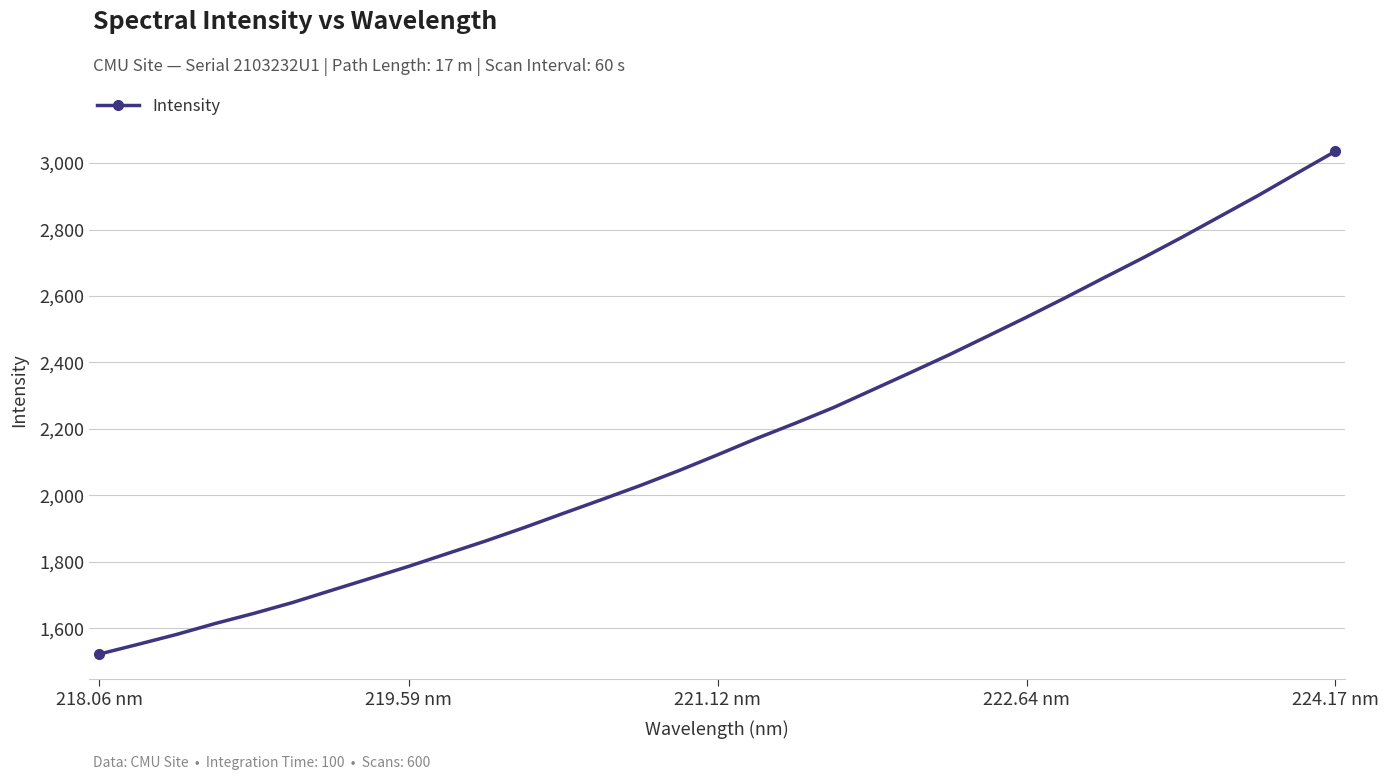

What is the maximum value shown in the chart?

3035.2